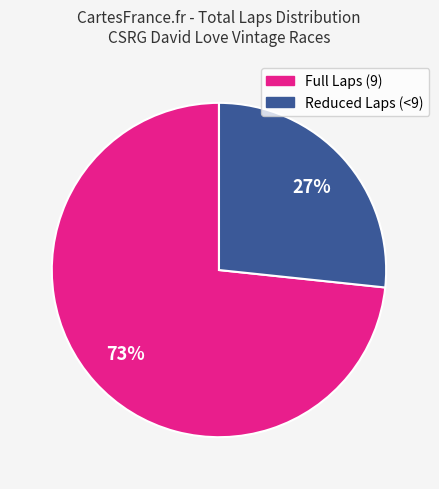

Count the number of slices in the pie.

2